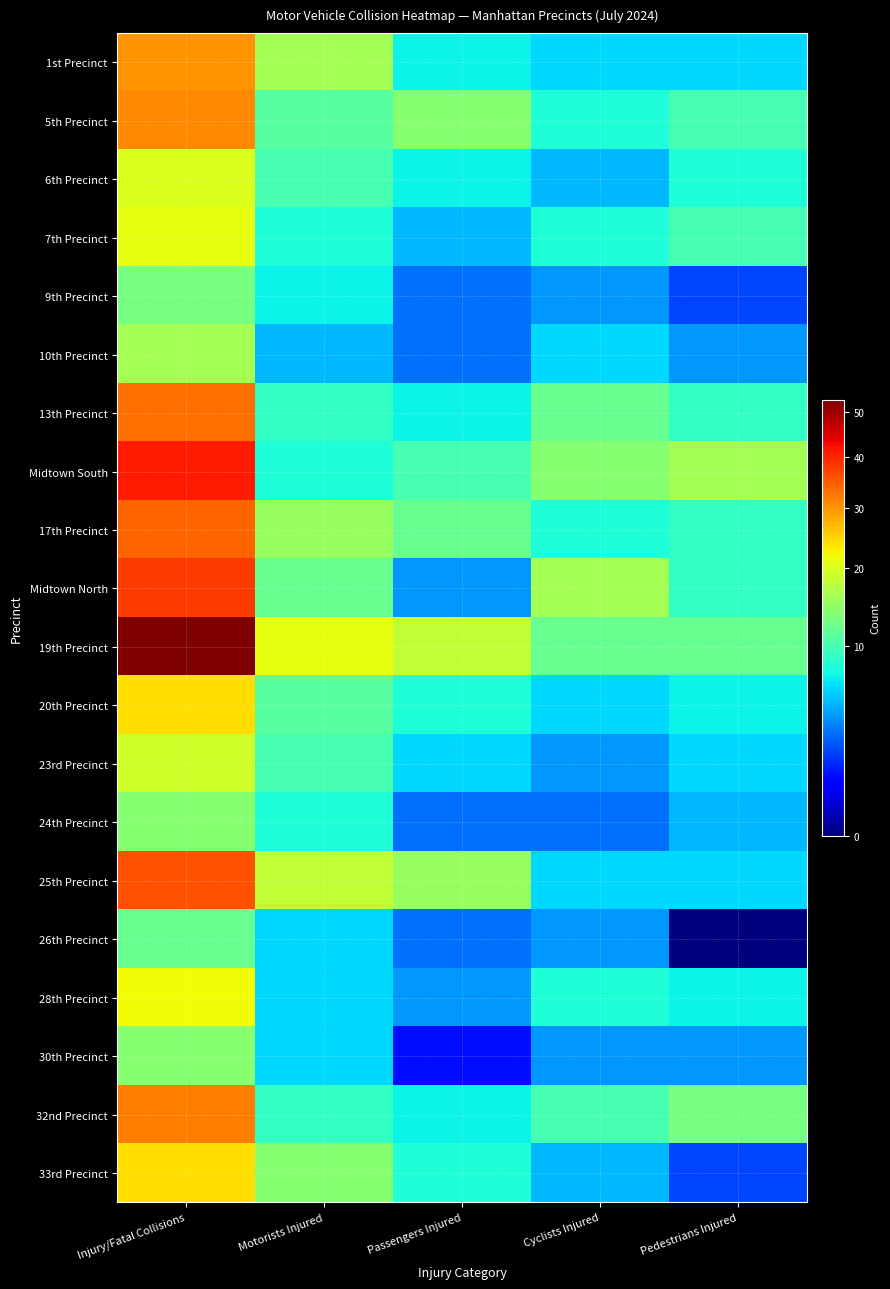

How many categories are shown in the chart?

5